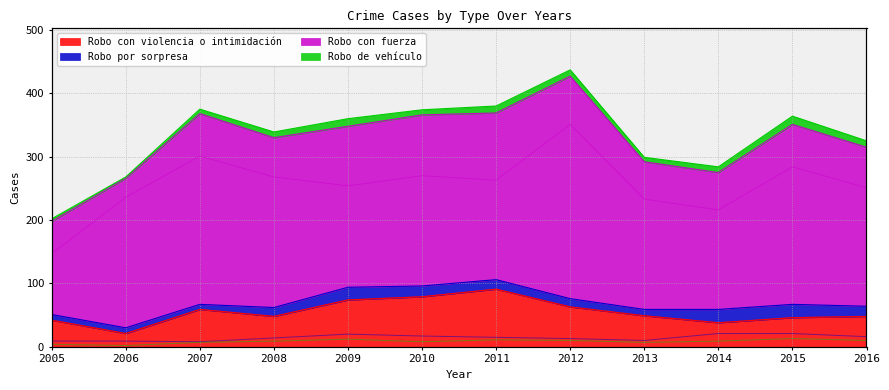

What is the value of the Robo de vehículo point at the 7th from the left?

11